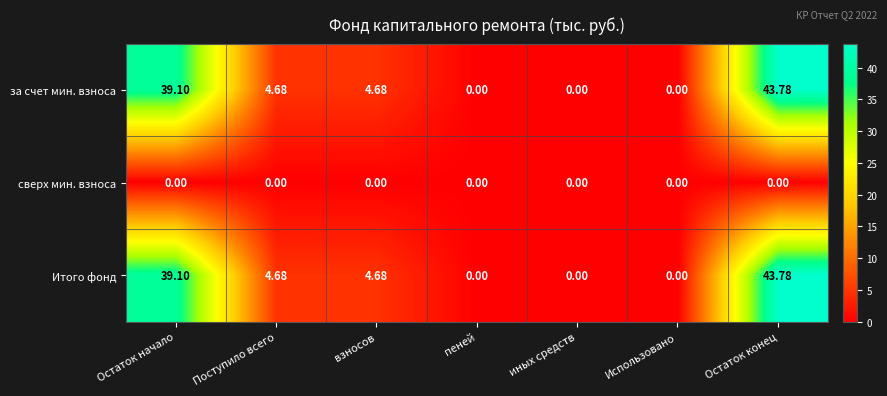

Which category has the highest value across all series?

Остаток конец